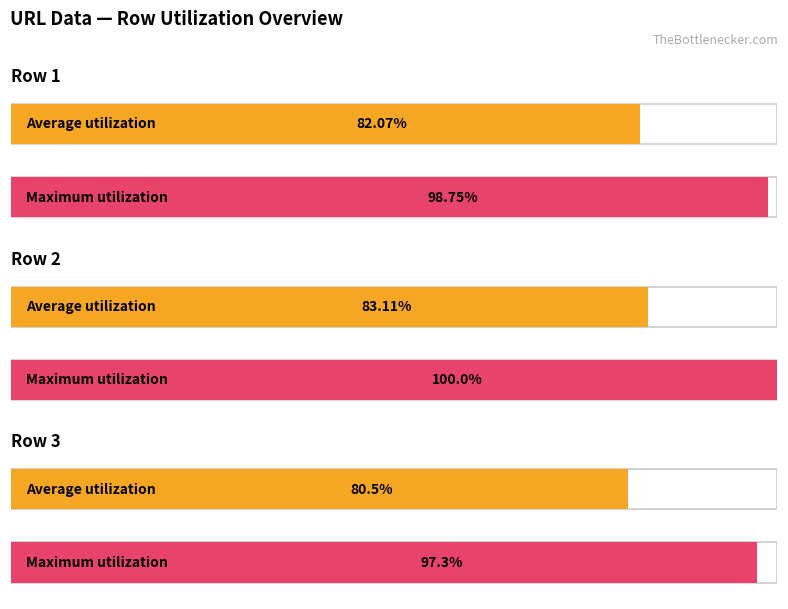

Count the number of data series in this chart.

2